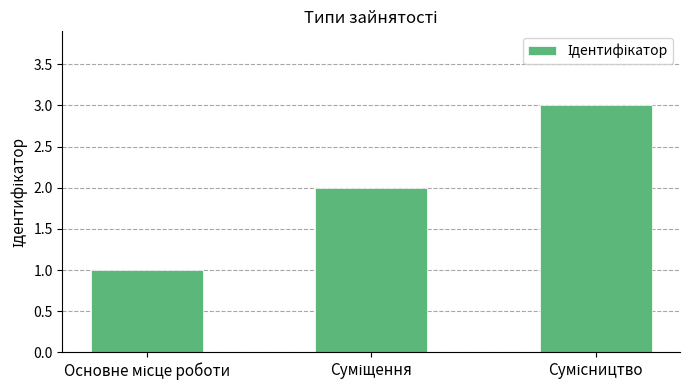

What is the difference between the maximum and minimum values?

2